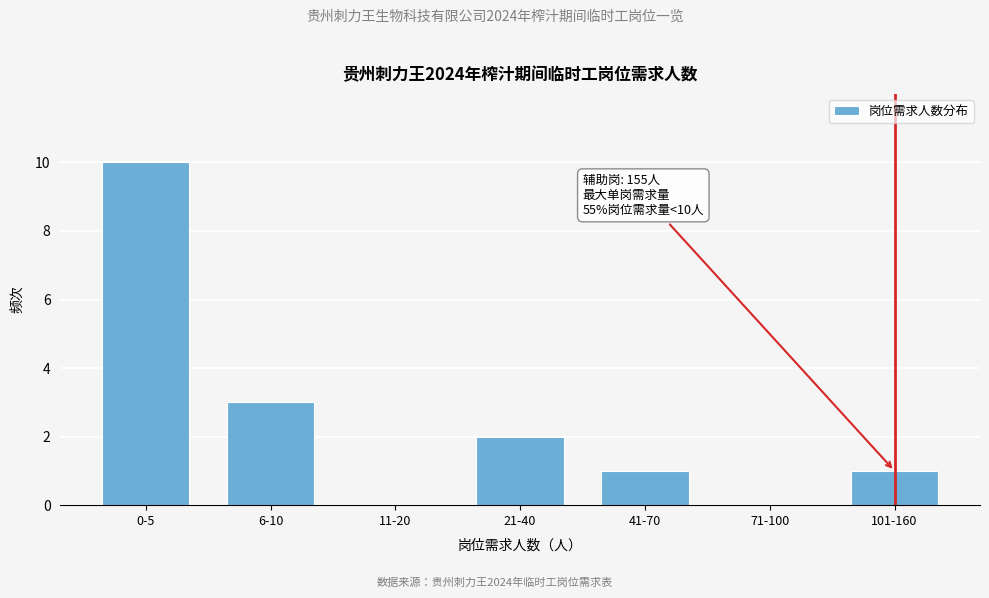

Reading left to right, list all the values displayed in this chart.

0-5=10	6-10=3	11-20=0	21-40=2	41-70=1	71-100=0	101-160=1